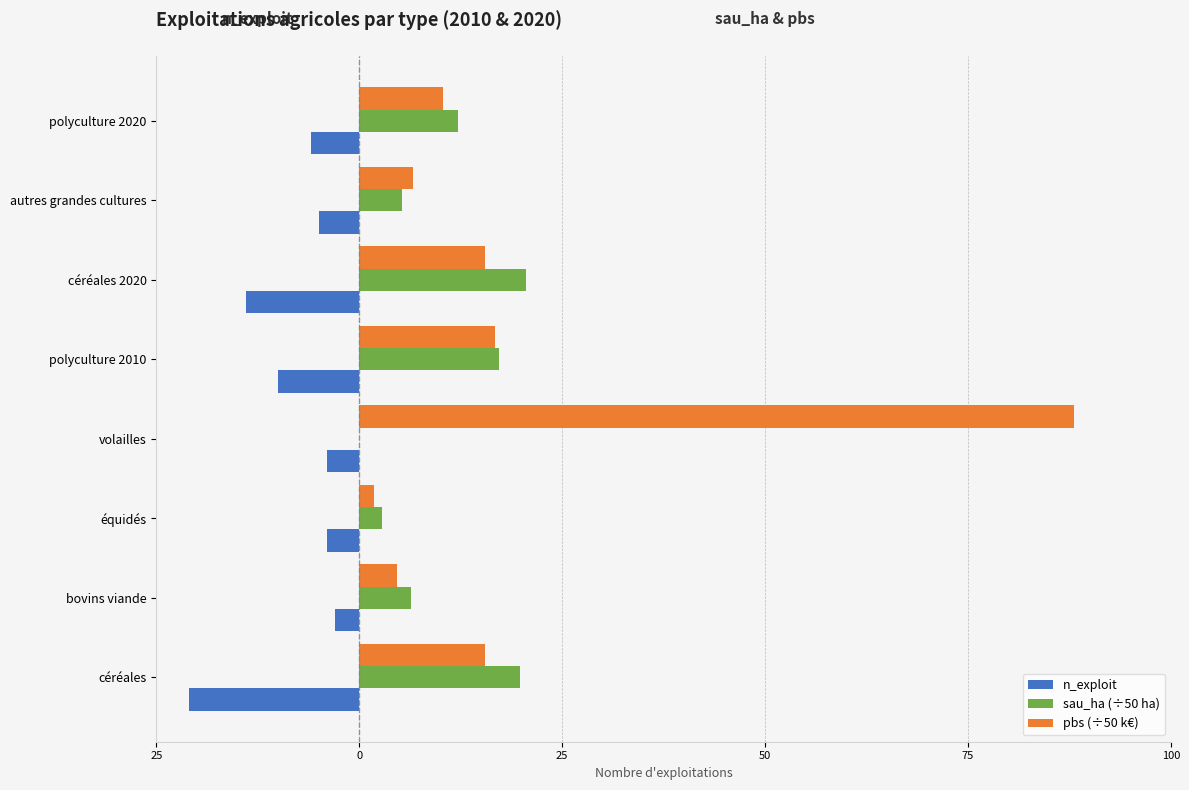

What is the difference between the maximum and minimum values in the pbs (÷50 k€) series?

86.2